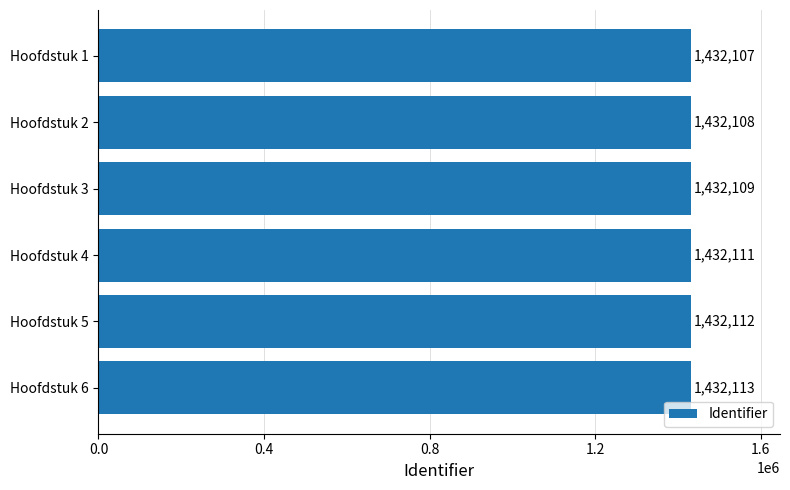

How many bars are there in total?

6